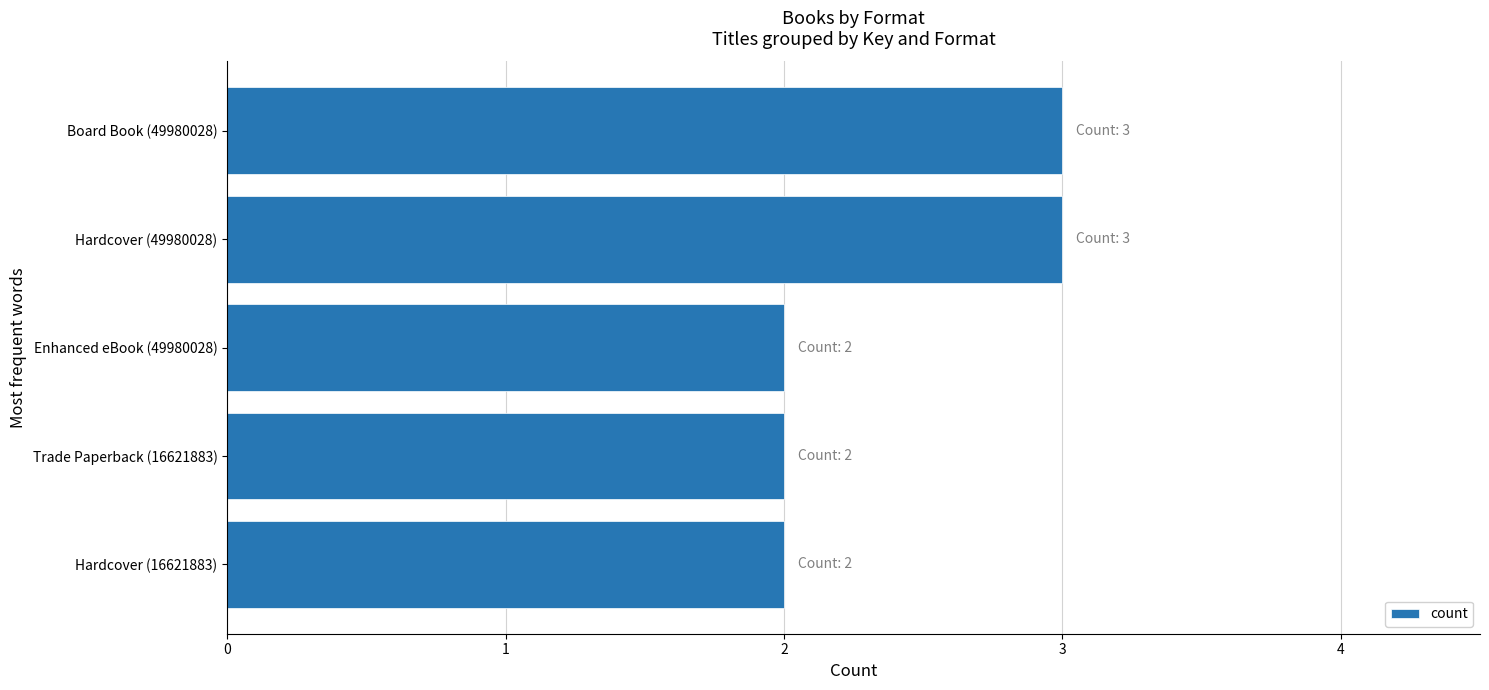

What is the greatest value displayed?

3